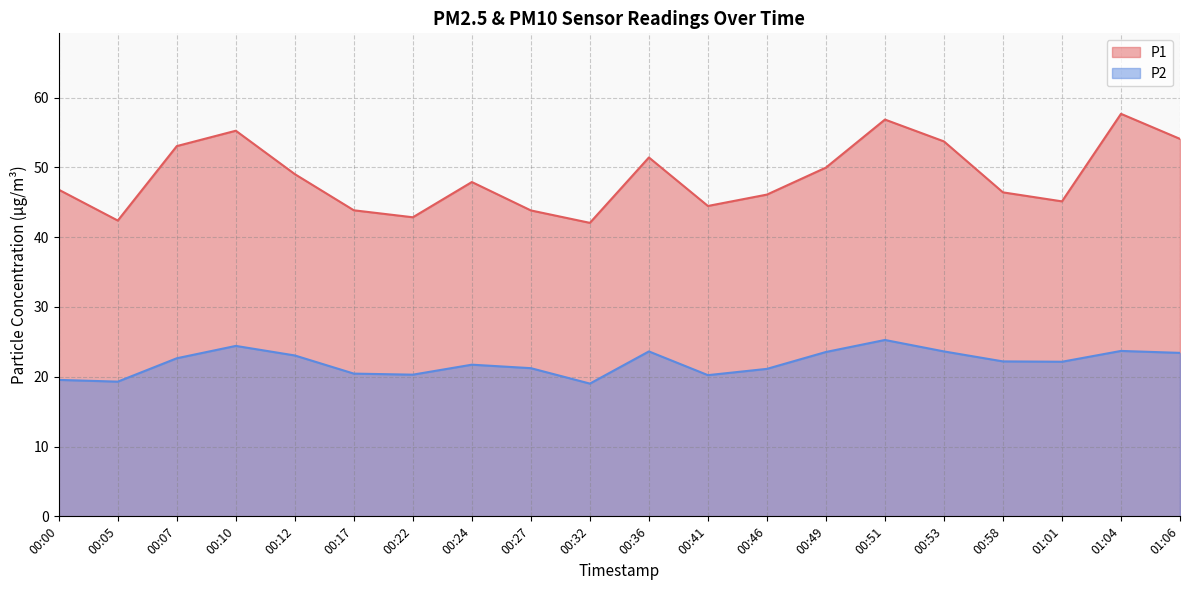

Is the value of P1 at 00:41 greater than the value of P2 at 00:07?

Yes